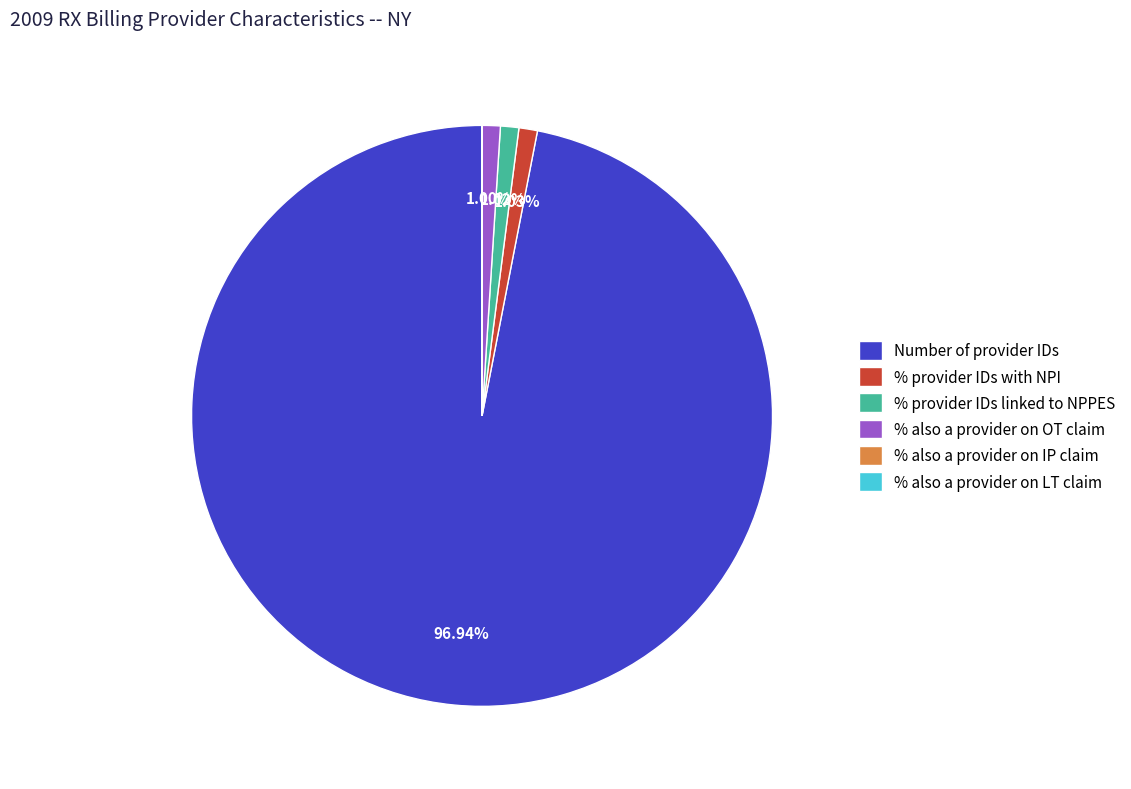

Do Number of provider IDs and % also a provider on OT claim together represent more than half of the pie?

Yes